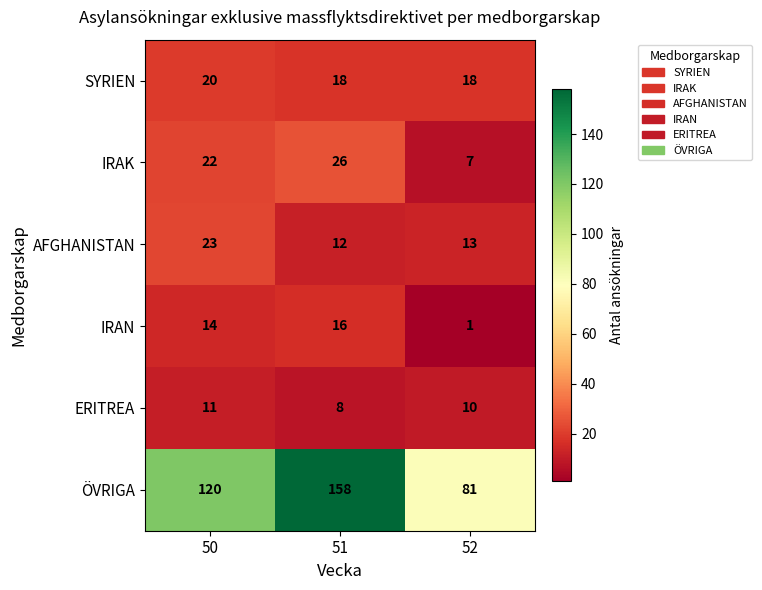

Reading left to right, list all the values displayed in this chart.

SYRIEN: 50=20	51=18	52=18
IRAK: 50=22	51=26	52=7
AFGHANISTAN: 50=23	51=12	52=13
IRAN: 50=14	51=16	52=1
ERITREA: 50=11	51=8	52=10
ÖVRIGA: 50=120	51=158	52=81